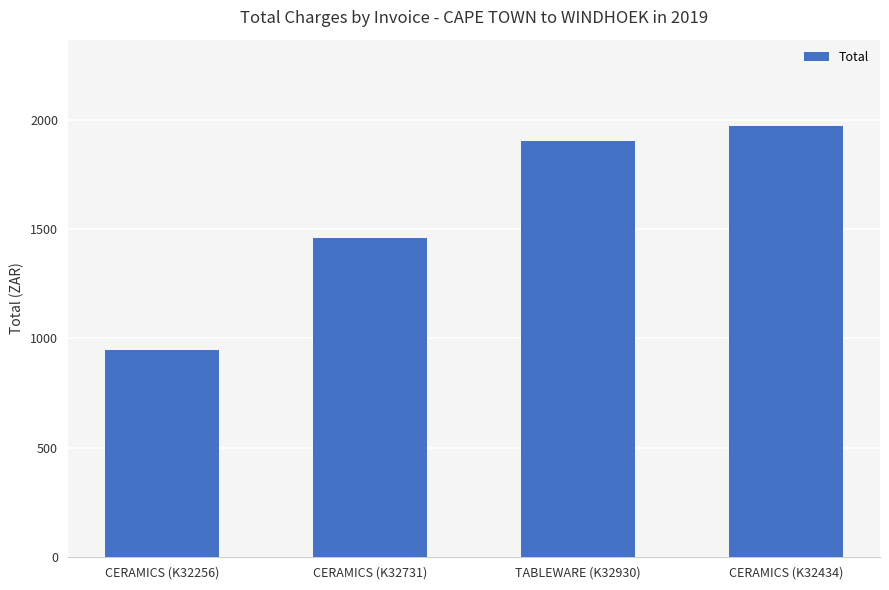

How many values are below 1902?

2